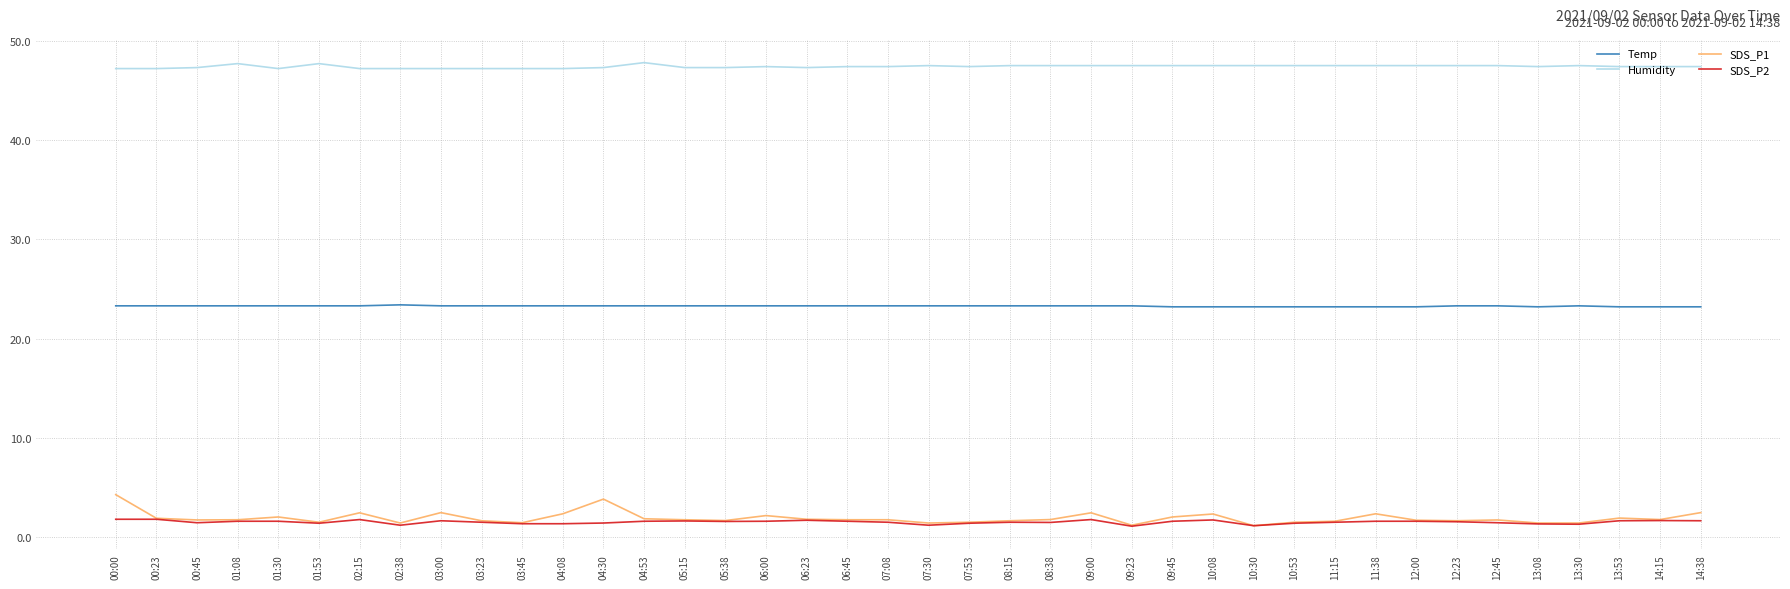

What are all the series names shown in the legend?

Temp, Humidity, SDS_P1, SDS_P2